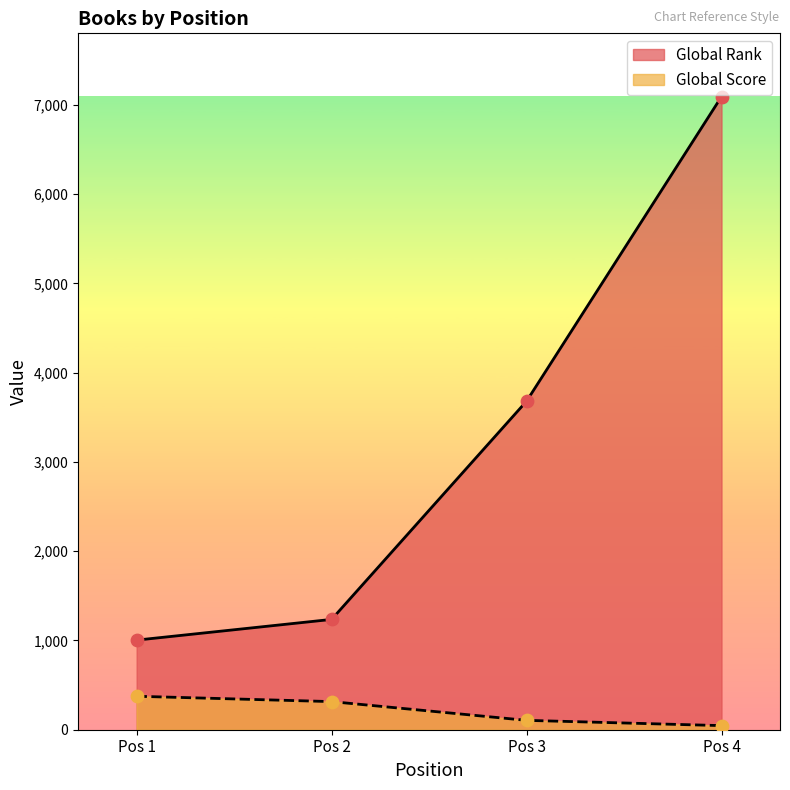

Which series has the widest spread of Y values?

Global Rank